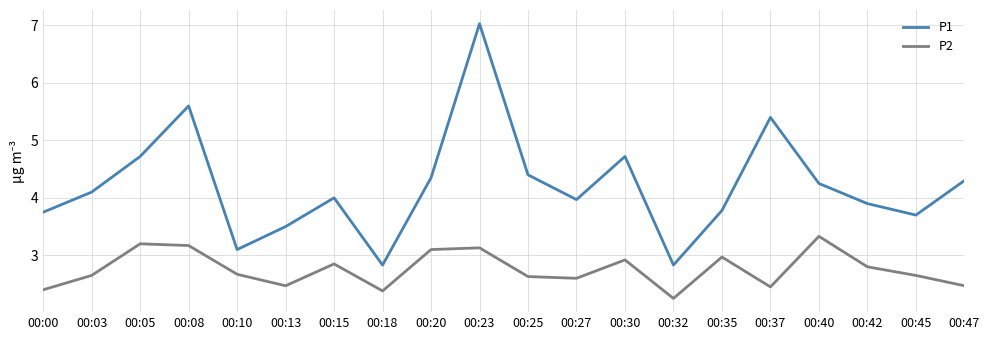

At which category is the sum across all series the highest?

00:23